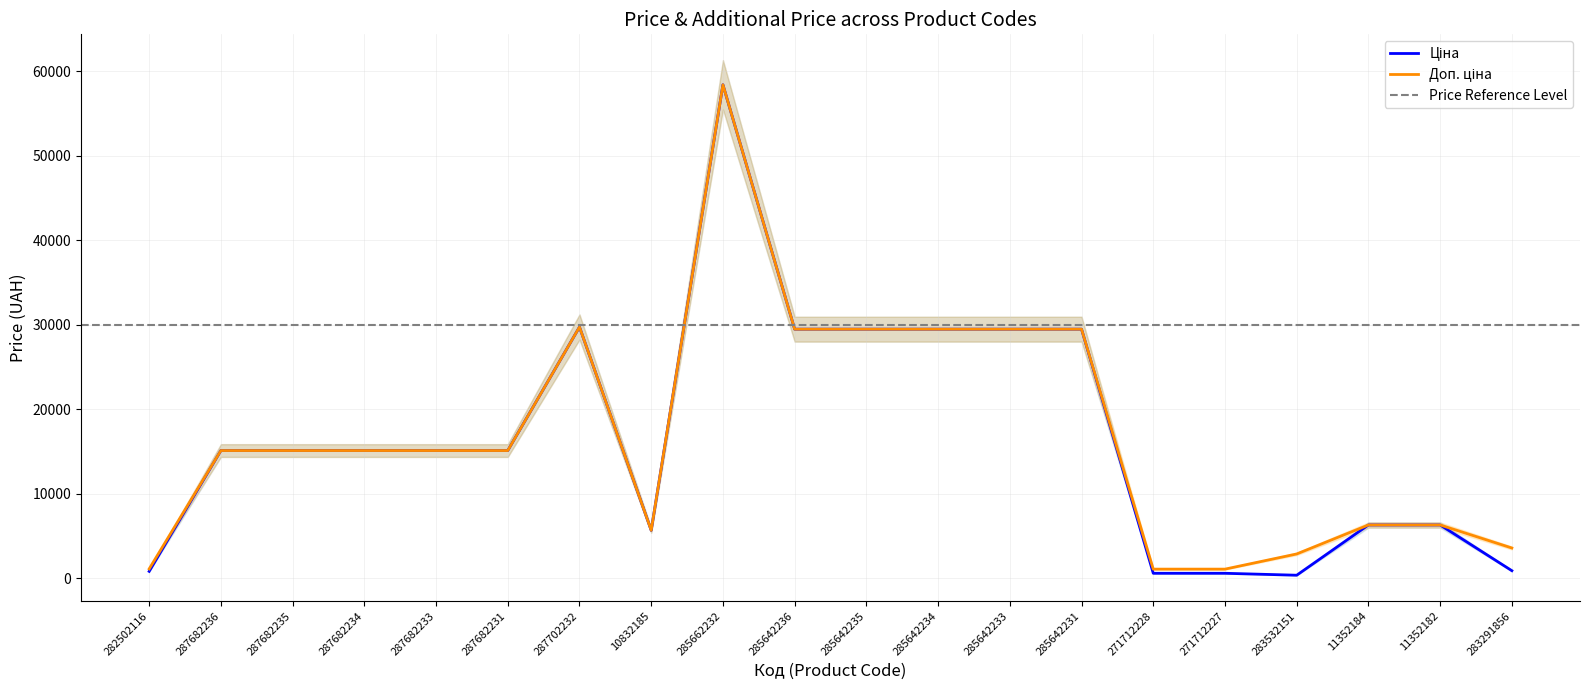

At which label does Ціна reach its peak?

285662232